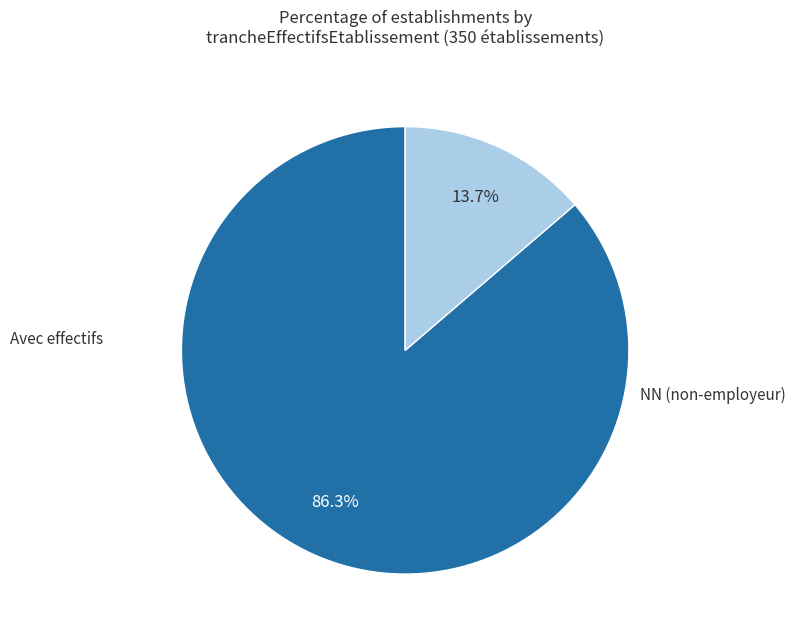

Does any single category account for the majority?

Yes